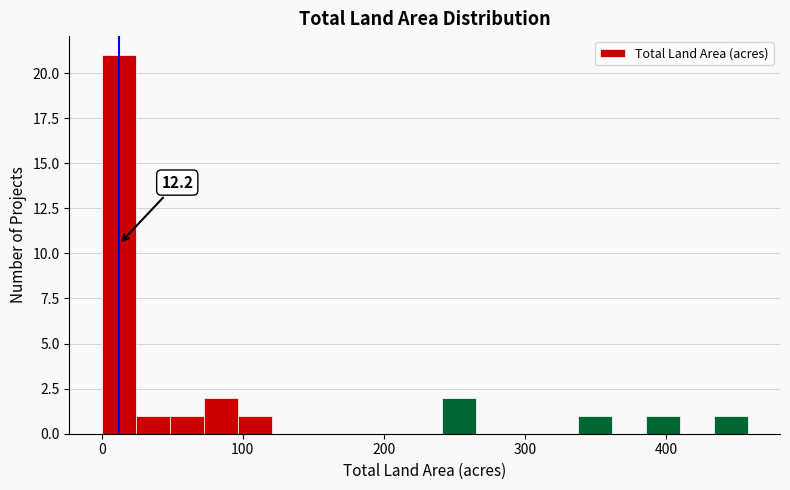

Around what value on the x-axis is the tallest bar? Give the approximate position of its centre, as read against the axis.

10